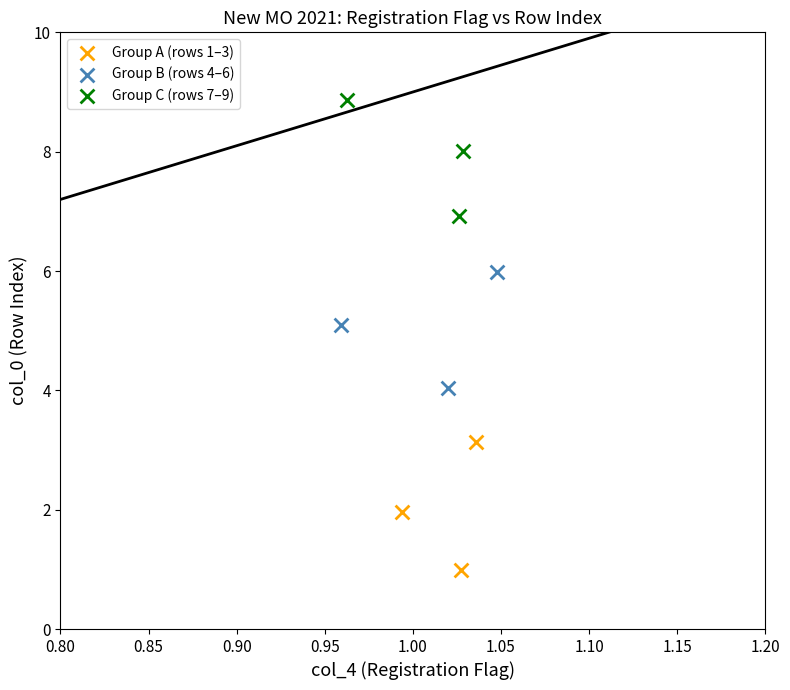

Which series has the widest spread of Y values?

Group A (rows 1–3)